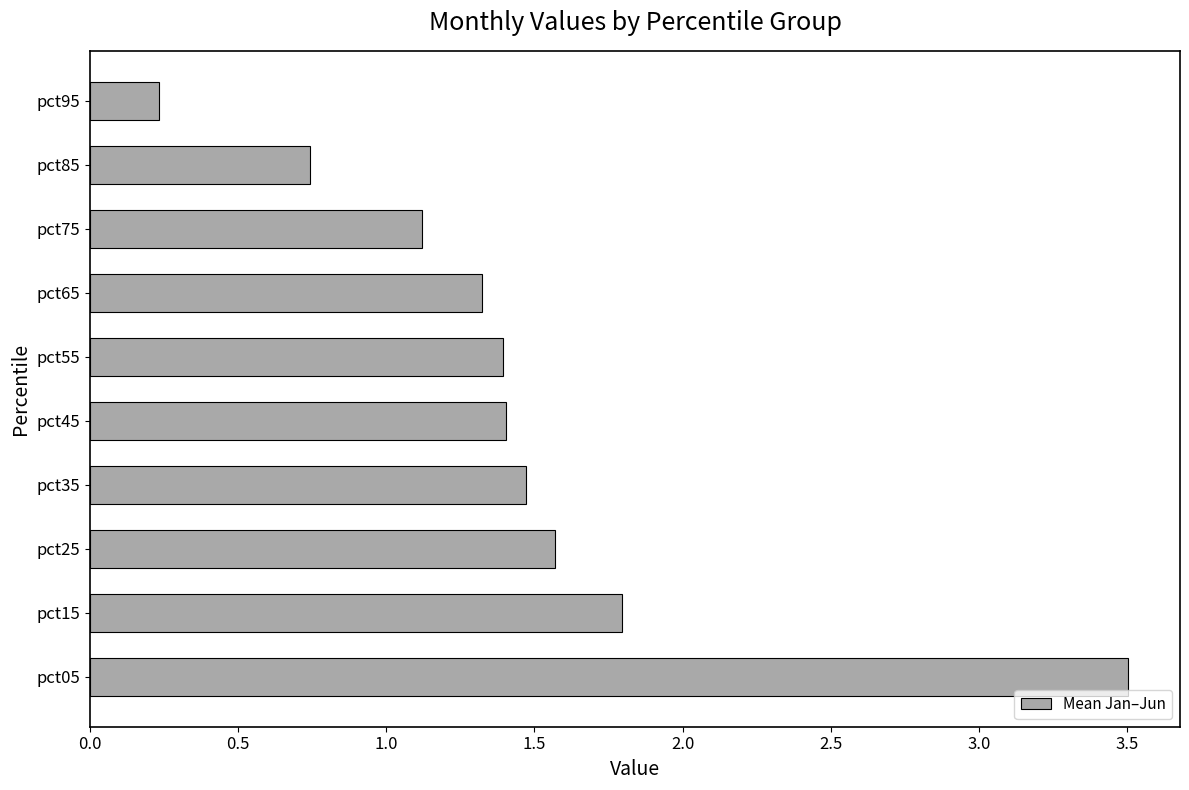

Between pct15 and pct05, which is larger?

pct05